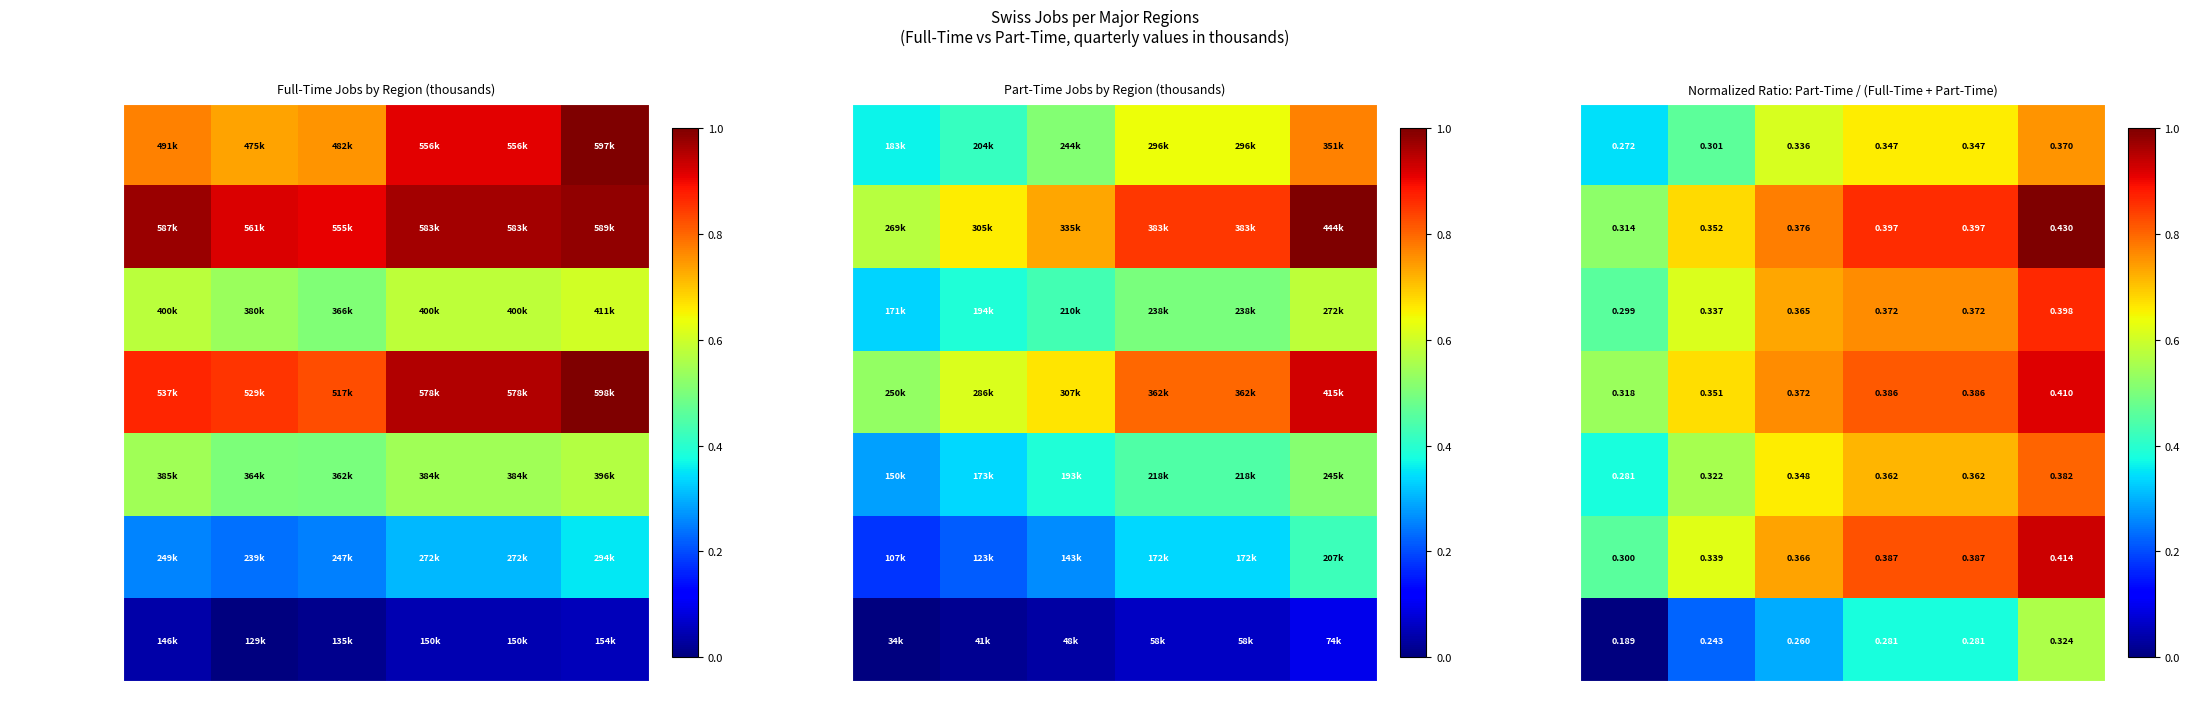

List the series in order of their peak value, highest first.

Espace Mittelland, Central Switzerland, Zurich Region, NW Switzerland, Eastern Switzerland, Lake Geneva, Ticino